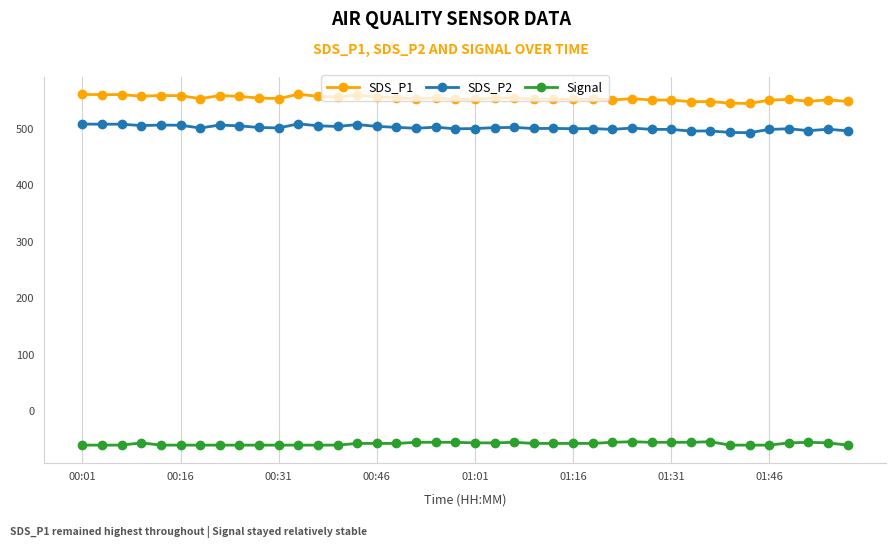

What are all the series names shown in the legend?

SDS_P1, SDS_P2, Signal